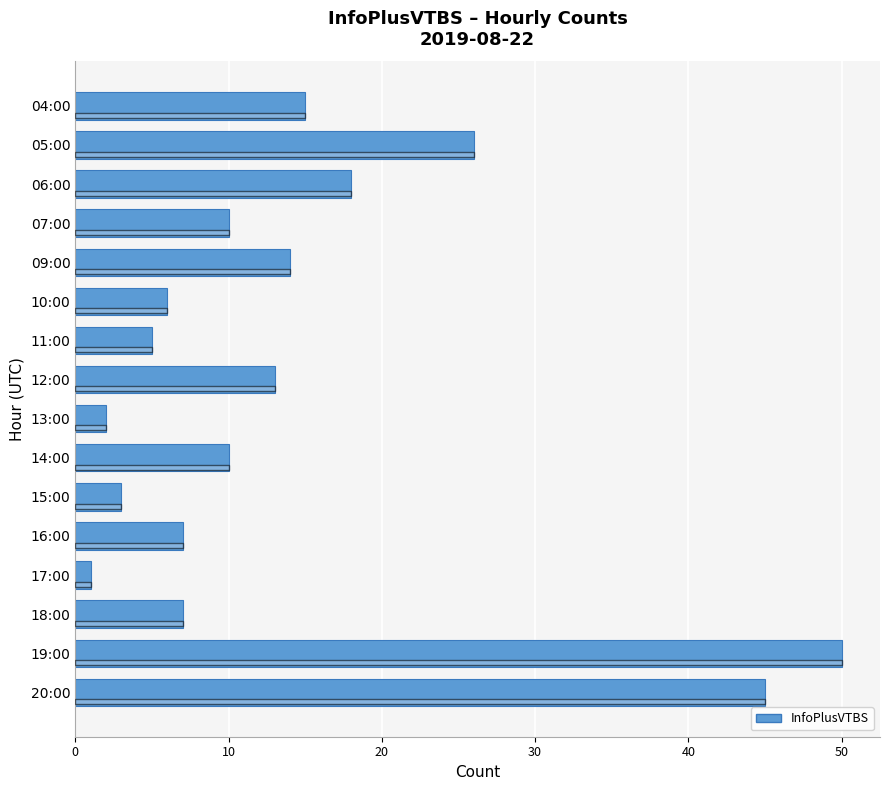

Reading top to bottom, extract all data points from this chart.

04:00=15	05:00=26	06:00=18	07:00=10	09:00=14	10:00=6	11:00=5	12:00=13	13:00=2	14:00=10	15:00=3	16:00=7	17:00=1	18:00=7	19:00=50	20:00=45